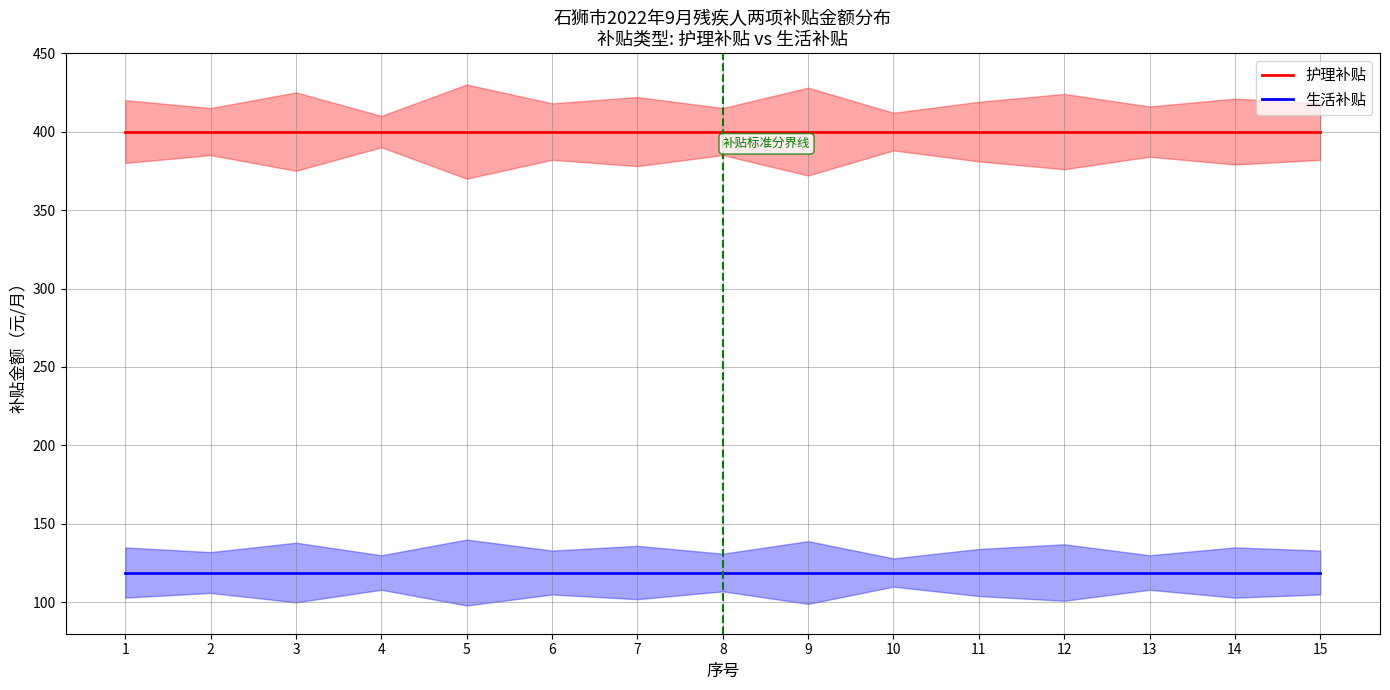

At 3, list the series in order from smallest to largest.

生活补贴, 护理补贴